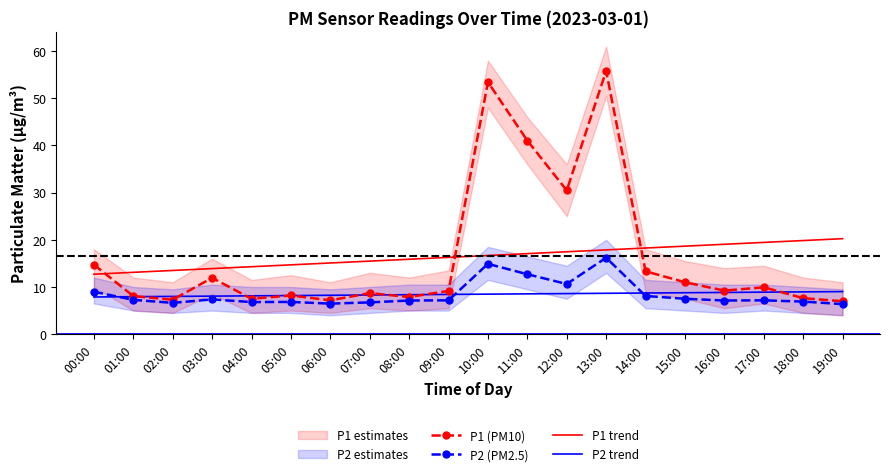

What is the difference between the P1 (PM10) values at 01:00 and 14:00?

5.3